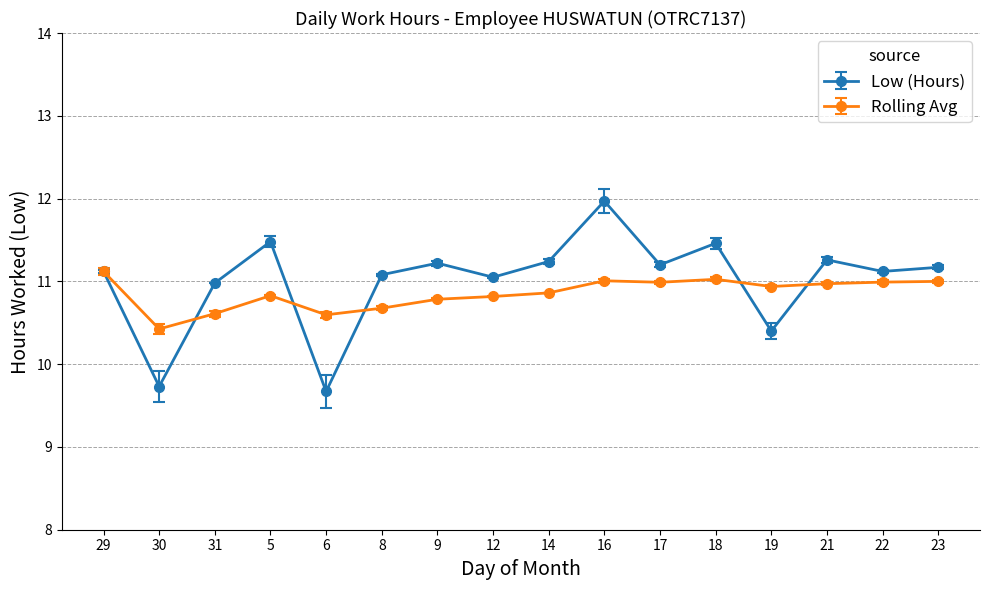

What is the label of the 11th point from the left?

17